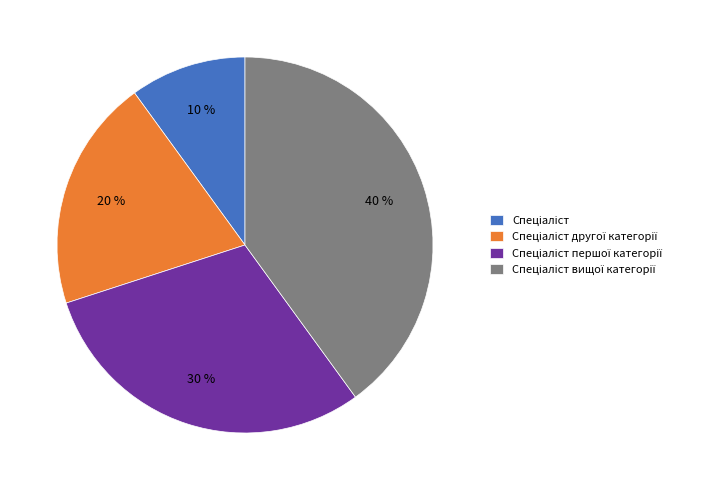

How many slices are in this pie chart?

4